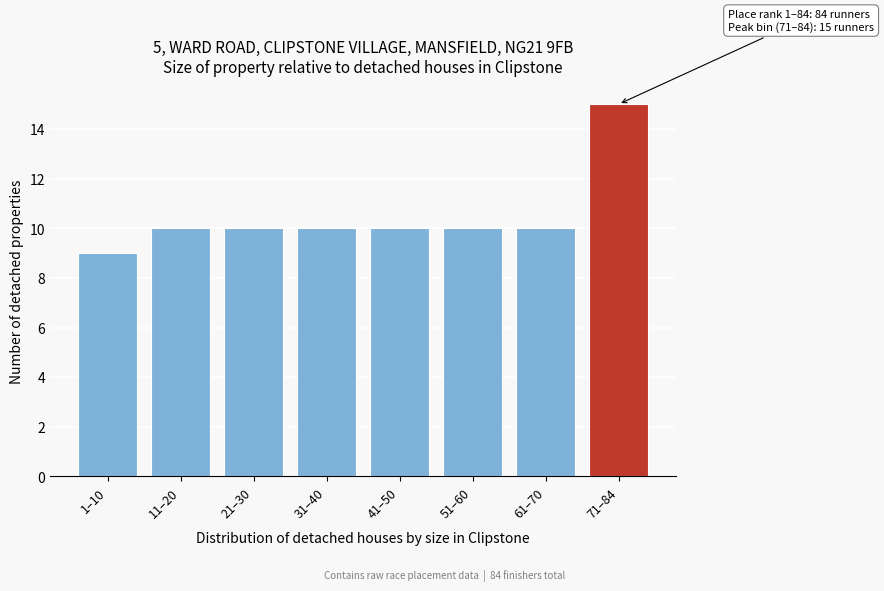

Reading left to right, transcribe all the data shown in this chart.

9	10	10	10	10	10	10	15